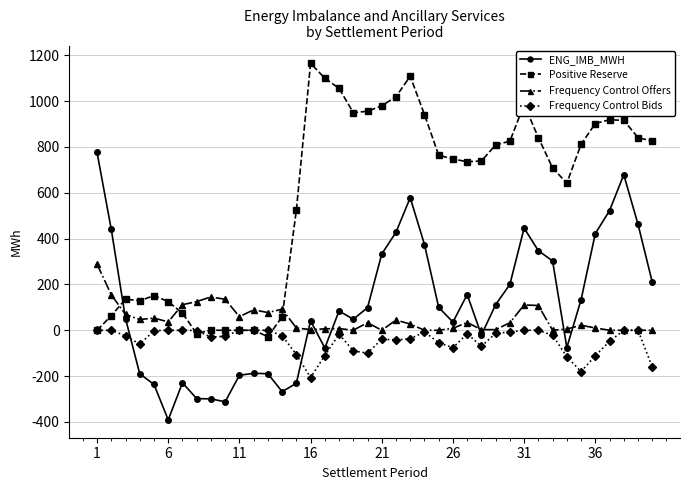

Which series has the largest total across all categories?

Positive Reserve